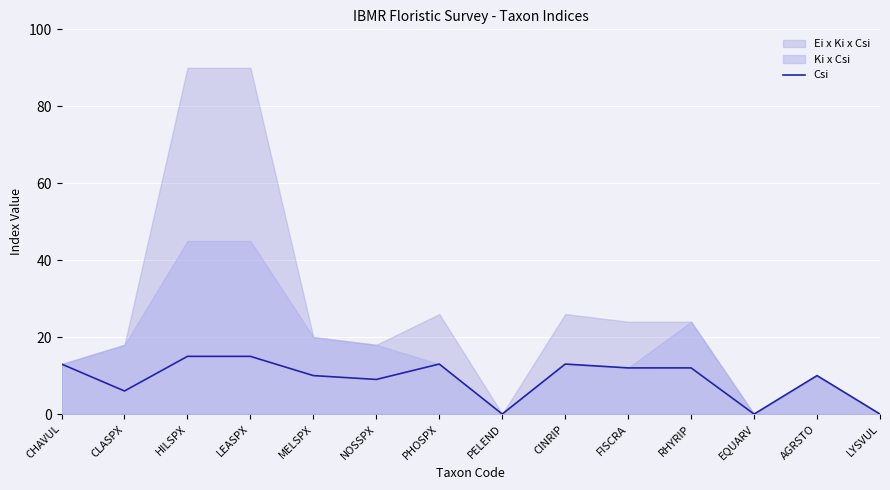

Between EQUARV and CHAVUL, which is larger?

CHAVUL